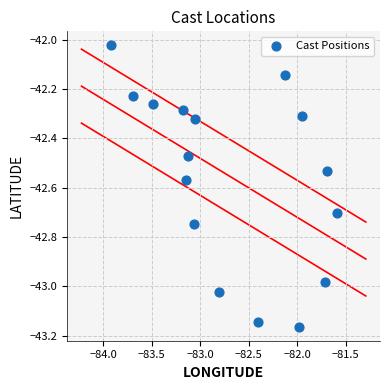

What is the range of Y values (max minus min)?

1.1